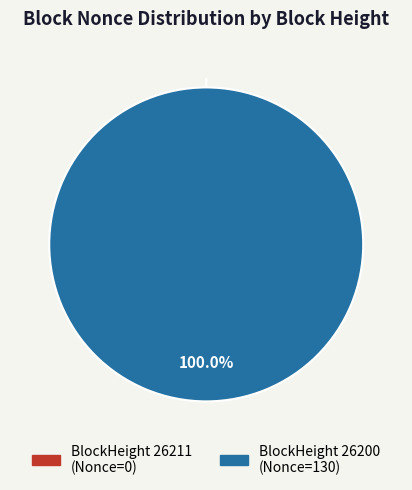

What percentage is the 26200 slice, to the nearest percent?

100%